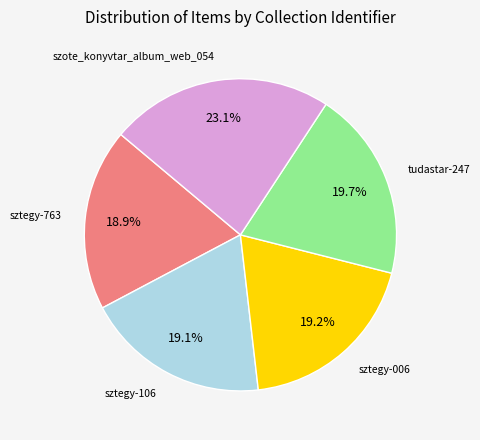

To the nearest percent, what is the average slice percentage?

20%